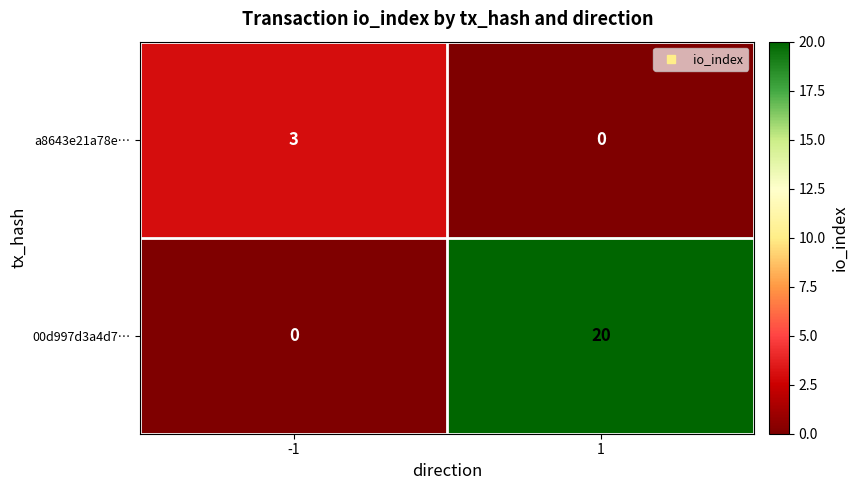

What is the spread (max minus min) of values at -1?

3